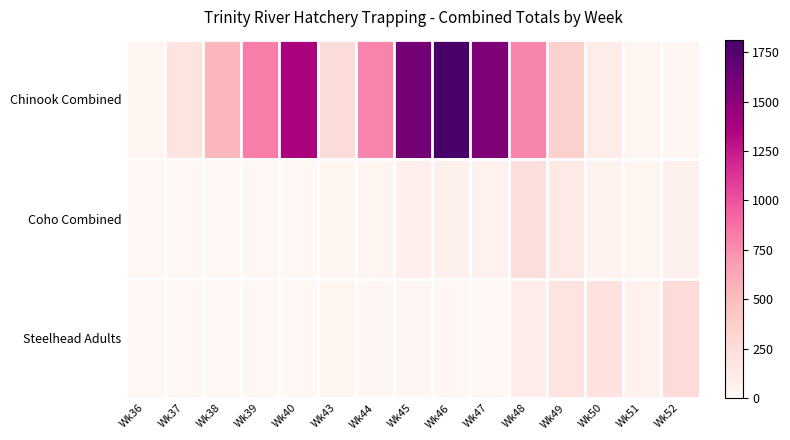

Reading left to right, extract all data points from this chart.

Chinook Combined: Wk36=21	Wk37=178	Wk38=526	Wk39=817	Wk40=1366	Wk43=260	Wk44=787	Wk45=1611	Wk46=1814	Wk47=1561	Wk48=782	Wk49=348	Wk50=105	Wk51=15	Wk52=13
Coho Combined: Wk36=0	Wk37=0	Wk38=0	Wk39=0	Wk40=0	Wk43=27	Wk44=34	Wk45=73	Wk46=62	Wk47=56	Wk48=231	Wk49=132	Wk50=37	Wk51=30	Wk52=63
Steelhead Adults: Wk36=1	Wk37=0	Wk38=1	Wk39=1	Wk40=4	Wk43=22	Wk44=8	Wk45=9	Wk46=4	Wk47=1	Wk48=99	Wk49=181	Wk50=199	Wk51=53	Wk52=264